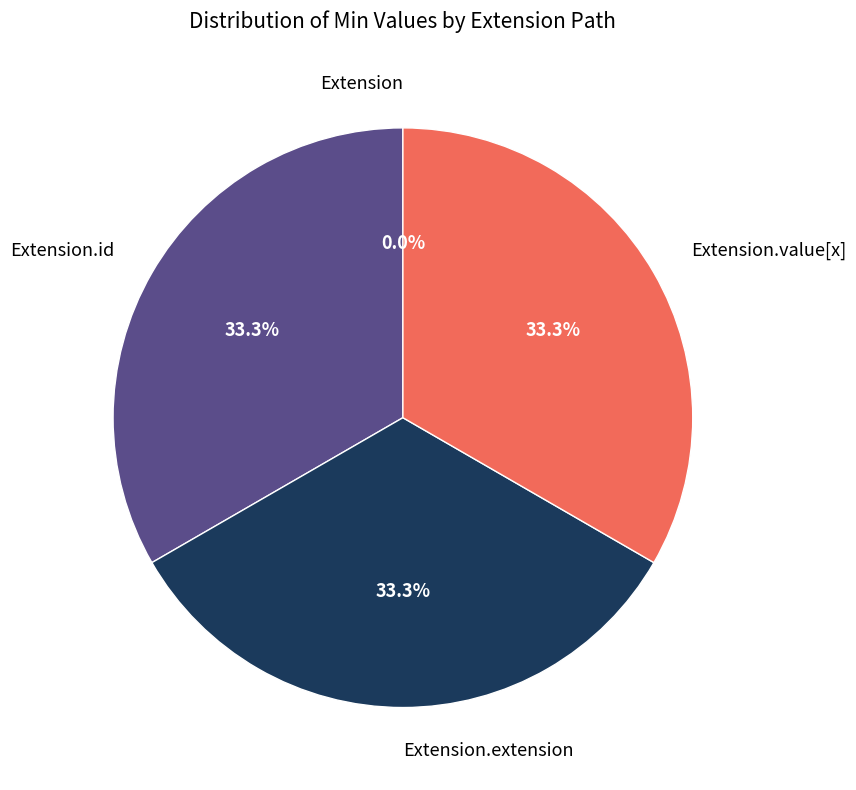

Count the number of slices in the pie.

4